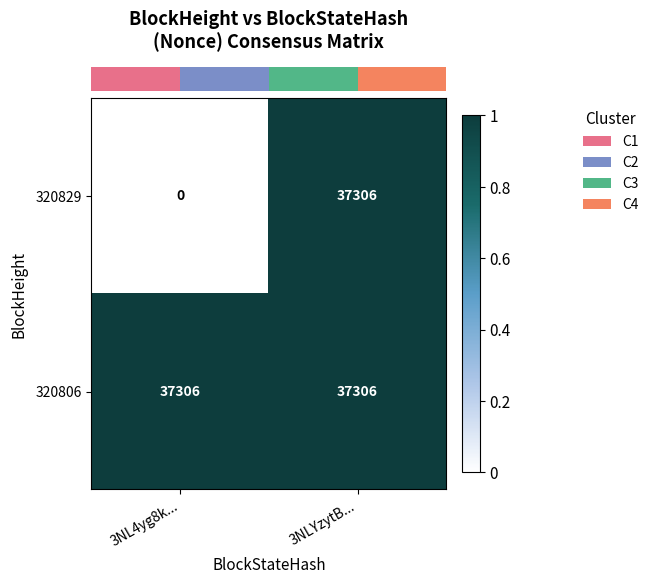

At which category is the sum across all series the highest?

3NLYzytB...